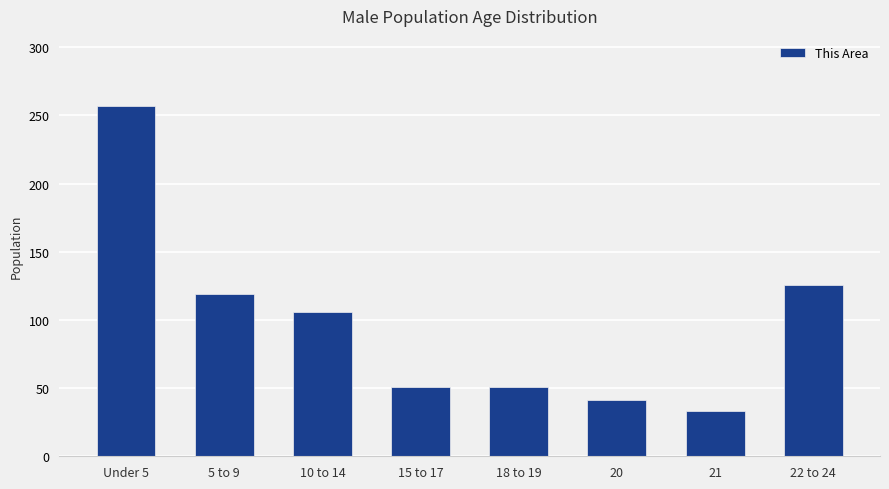

Are the bars horizontal?

No